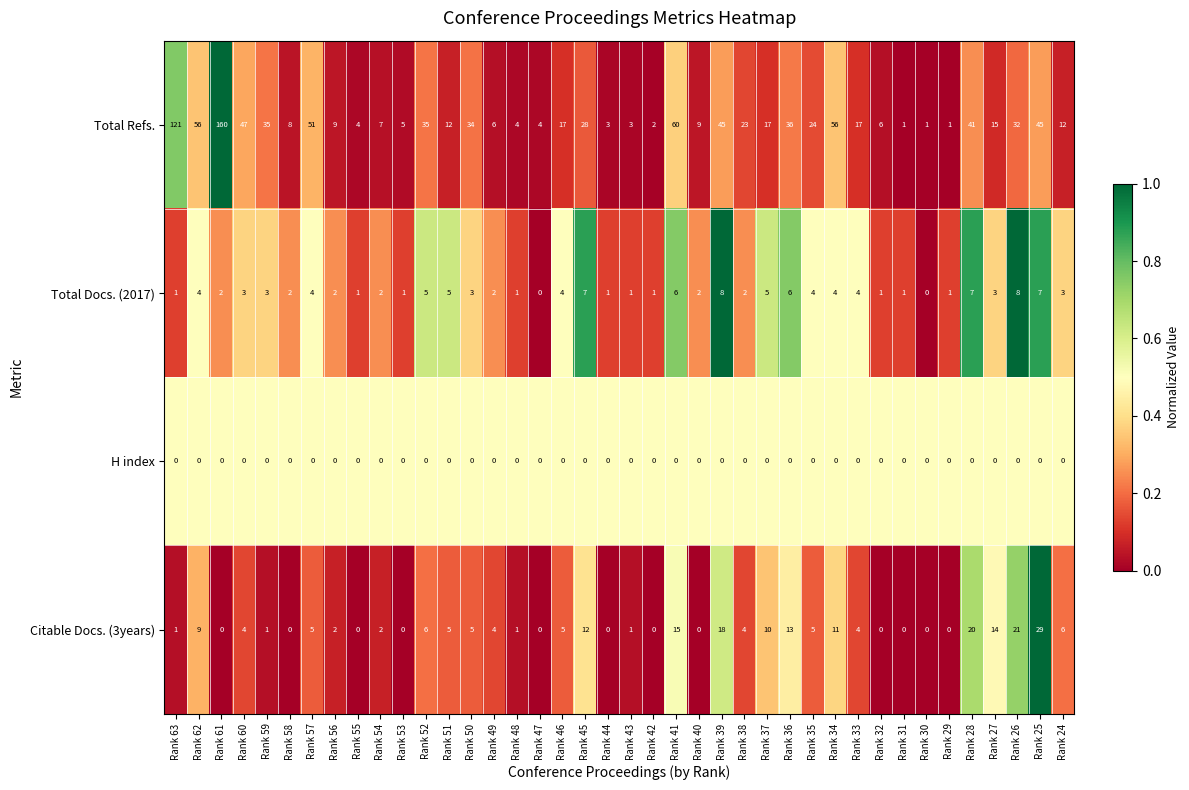

Rank the series at Rank 28 from highest to lowest value.

Total Refs., Citable Docs. (3years), Total Docs. (2017), H index